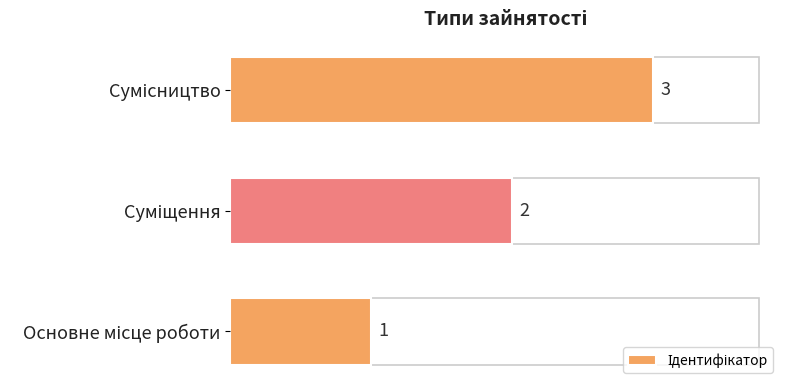

What is the greatest value displayed?

3